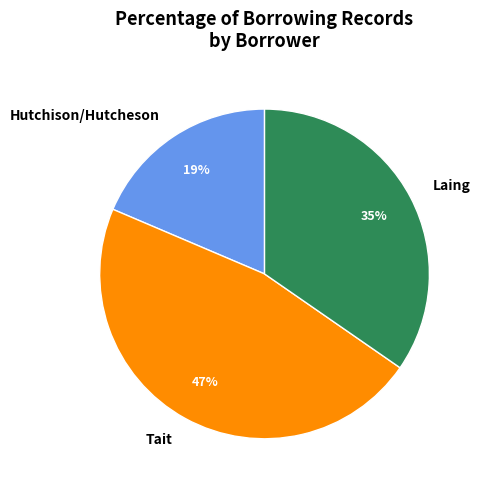

Rank the categories by value from lowest to highest.

Hutchison/Hutcheson, Laing, Tait